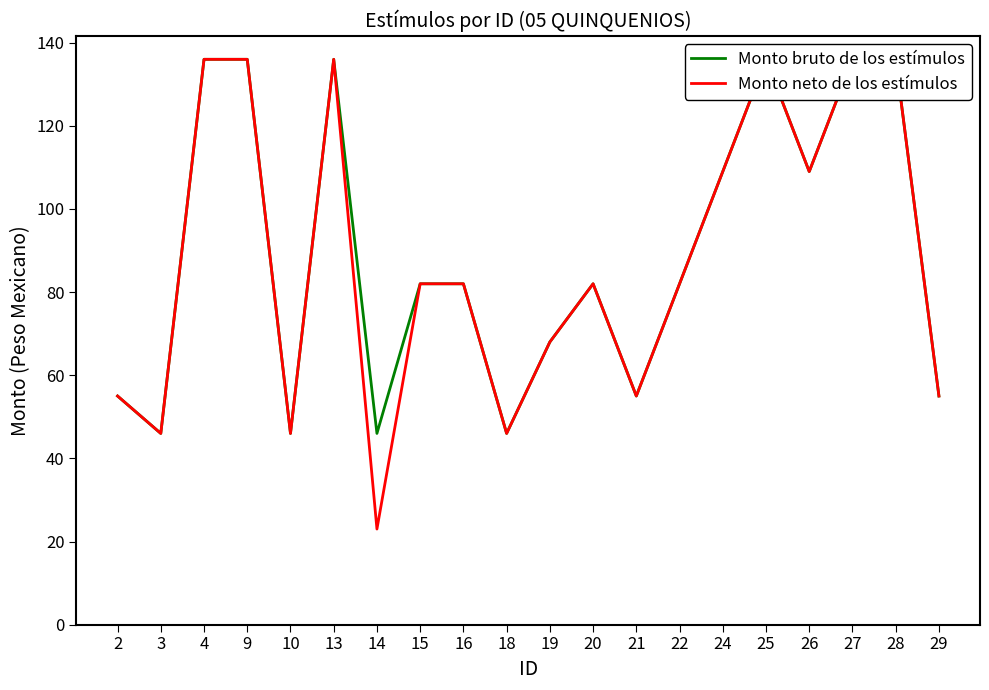

Where is Monto neto de los estímulos nearest to the value 79?

15